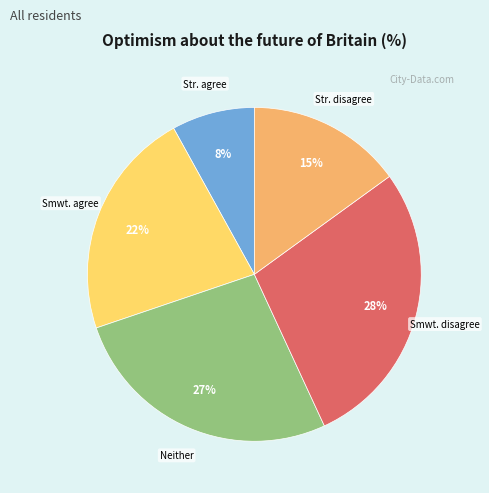

To the nearest percent, what is the average slice percentage?

20%